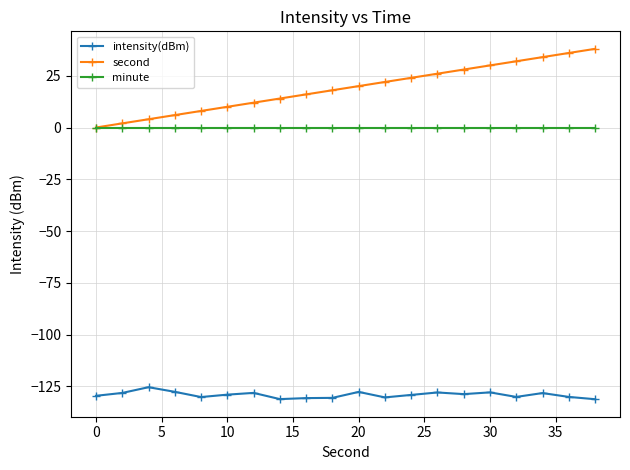

True or false: intensity(dBm) and second intersect in this chart.

False